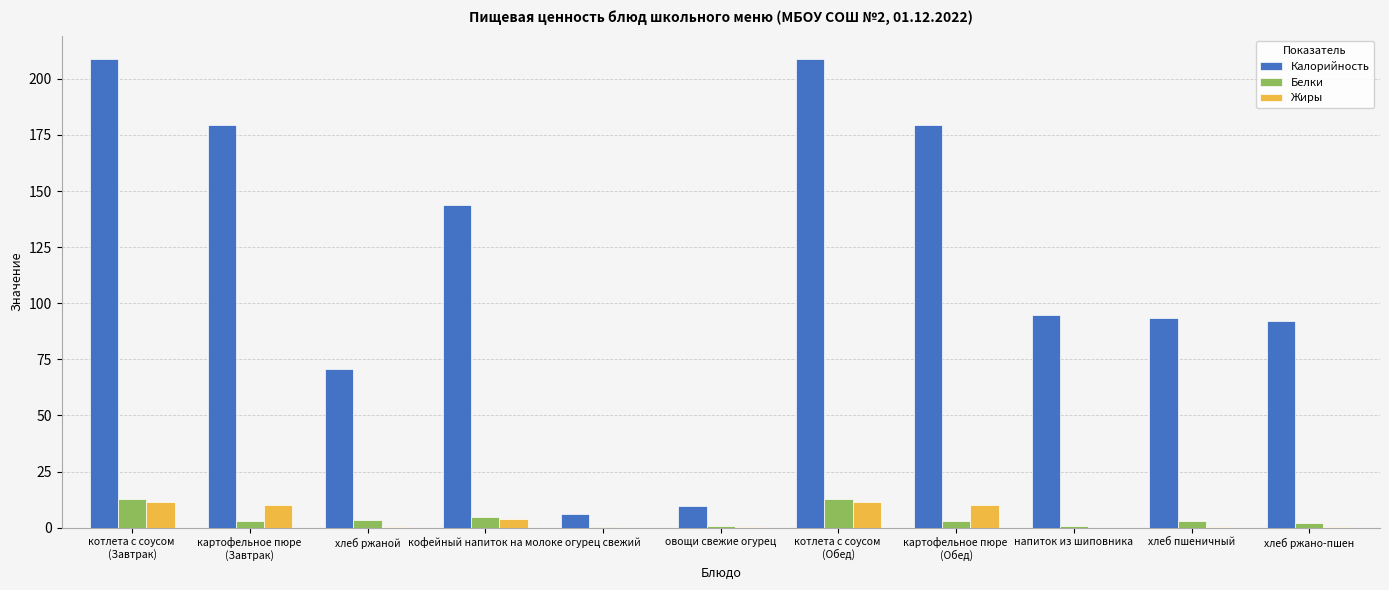

What is the maximum value shown in the chart?

208.8